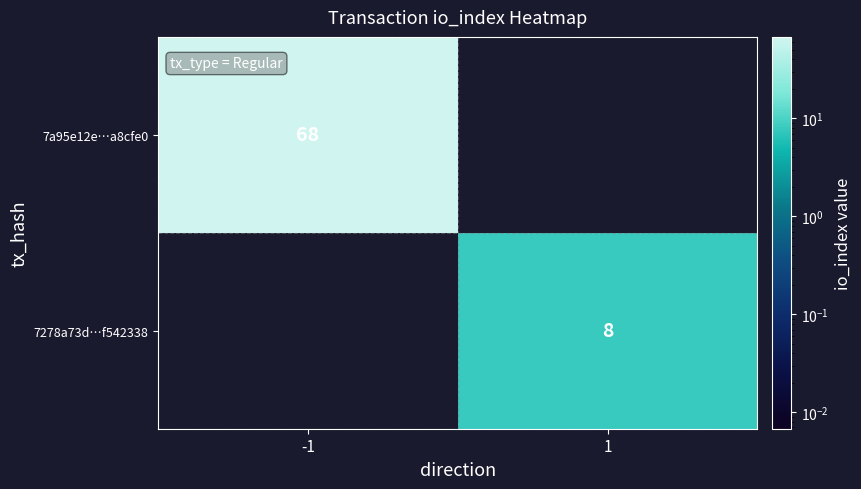

The 7278a73d…f542338 series shows 8 at 1. True or false?

True